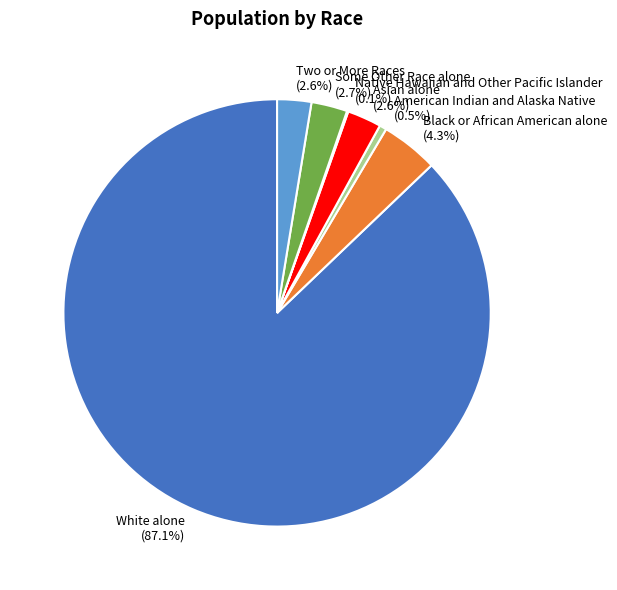

To the nearest percent, what is the combined percentage of Asian alone and Black or African American alone?

7%